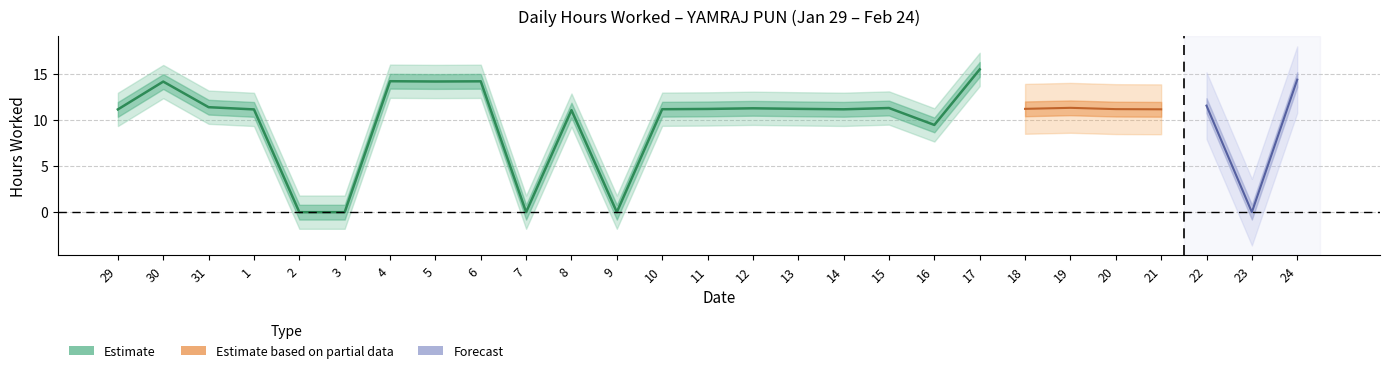

Where is the data nearest to the value 7?

16